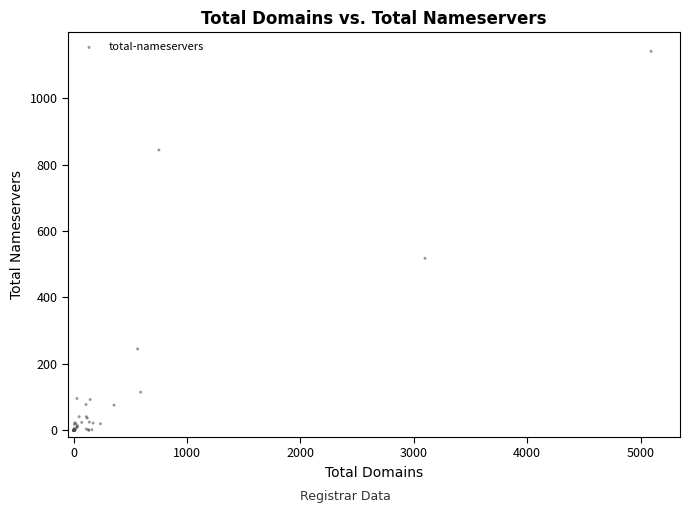

What Y value in the scatter plot is closest to 570?

518